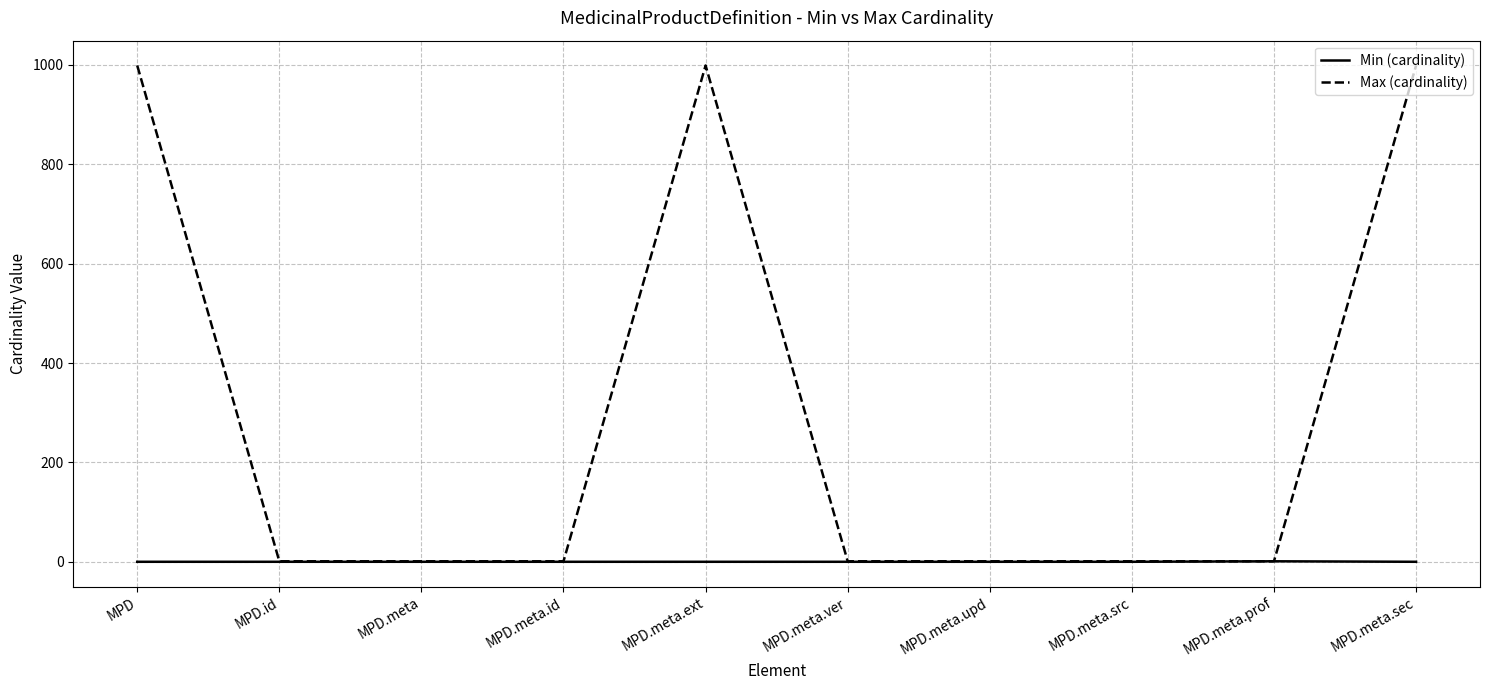

Is the value of Max (cardinality) at MPD greater than the value of Min (cardinality) at MPD.id?

Yes